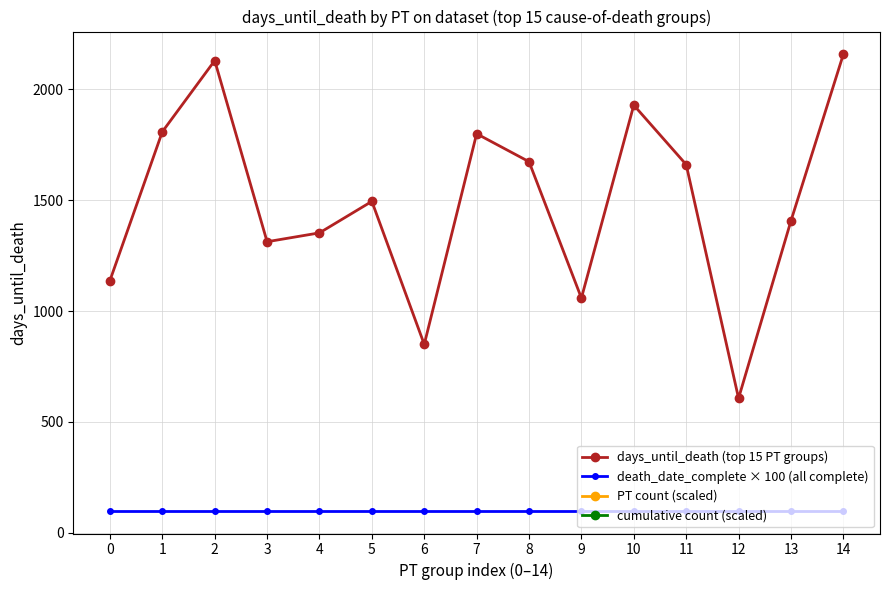

How many data points does each series have?

15